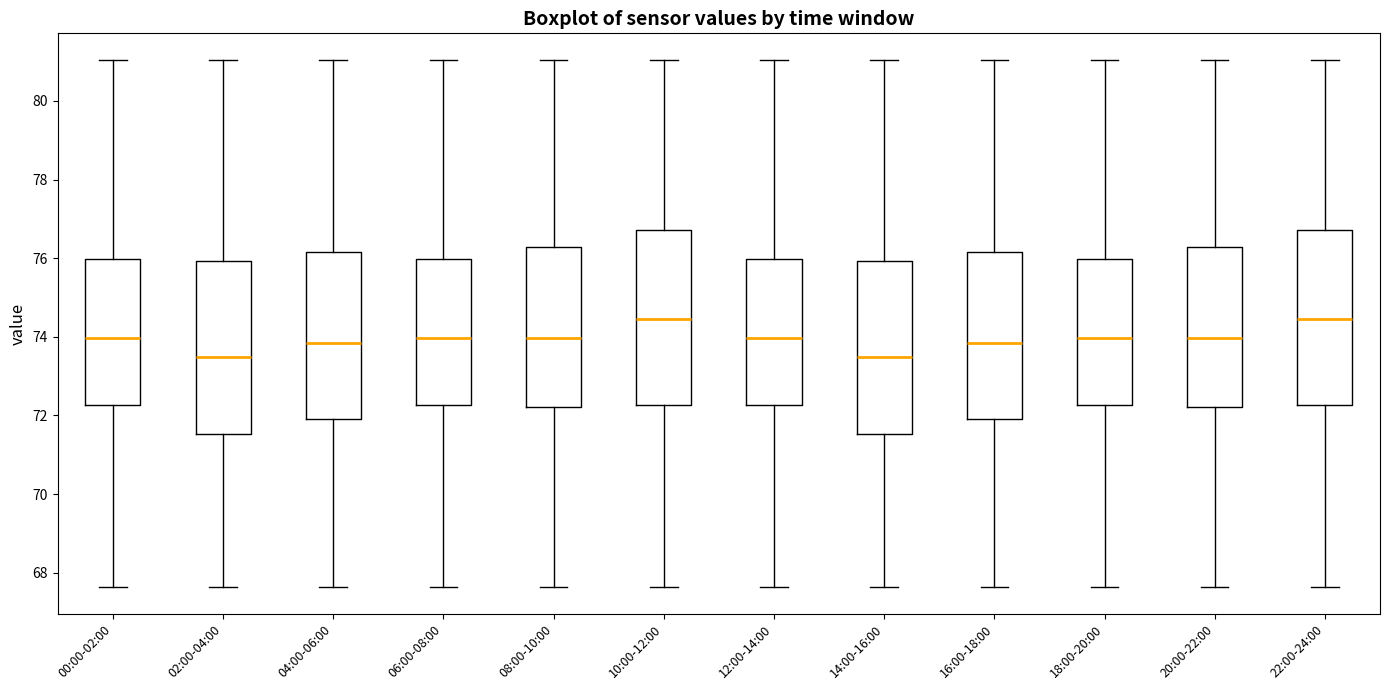

Where is the upper edge of the box for 08:00-10:00 on the y-axis? The values are not printed on the chart, so give them approximately, as read against the axis.

76.2